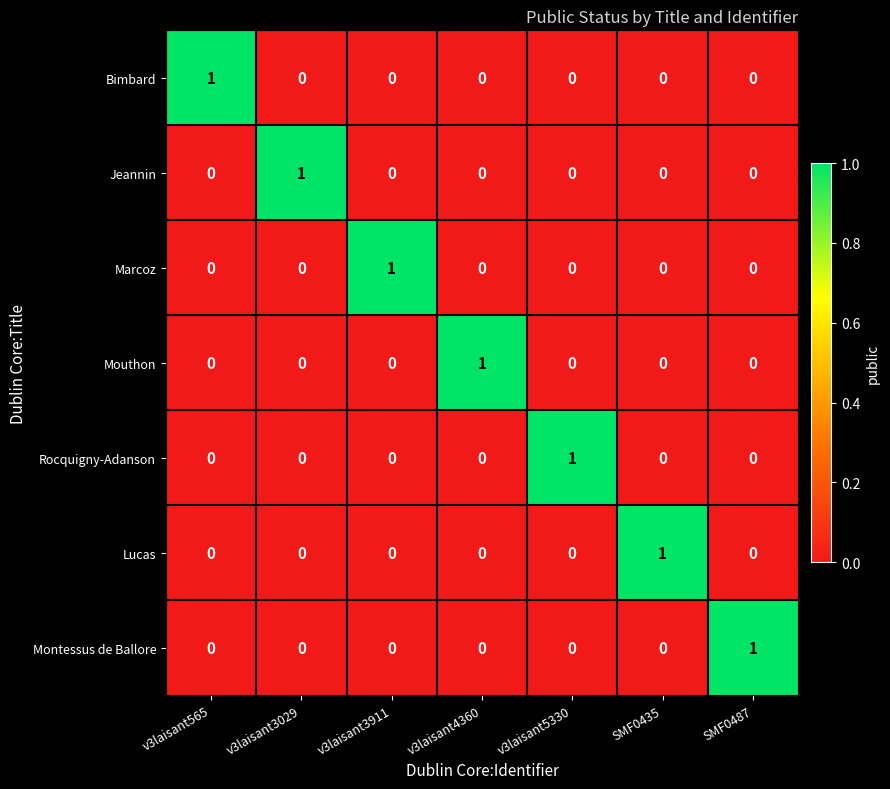

How many Rocquigny-Adanson values are between 0 and 1?

7